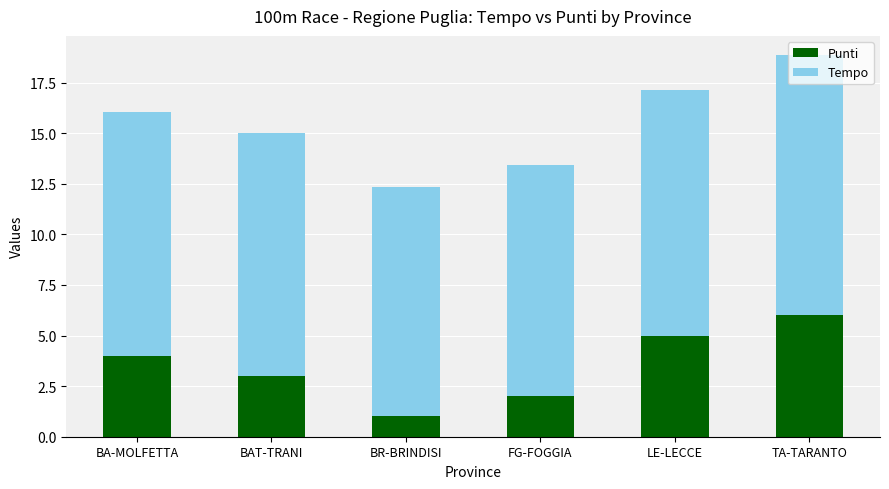

Read the Punti value at FG-FOGGIA.

2.0